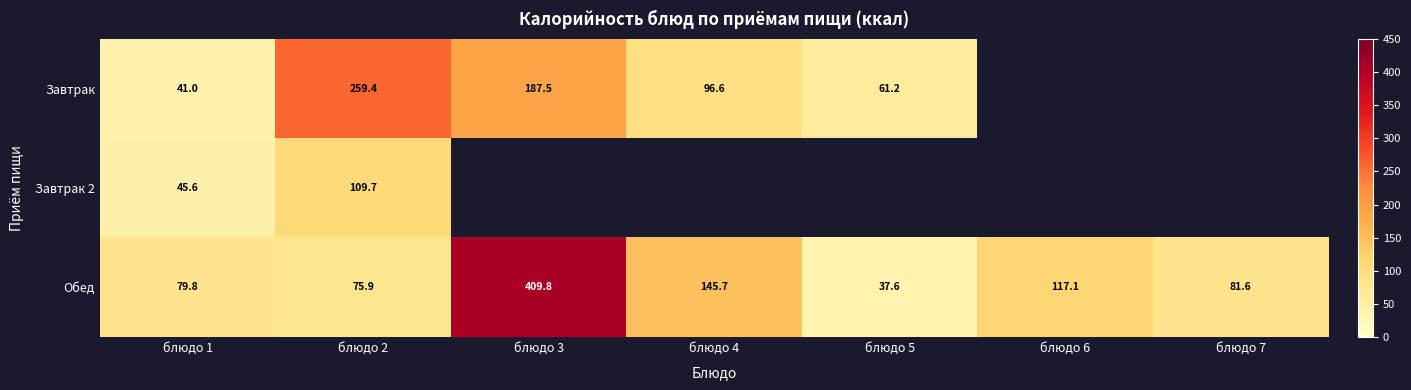

Where is Обед nearest to the value 223?

блюдо 4